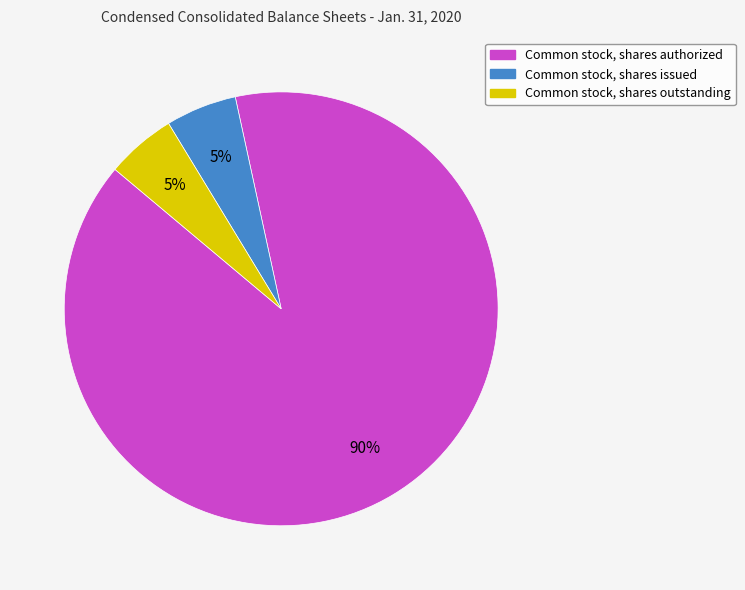

To the nearest percent, what is the average slice percentage?

33%